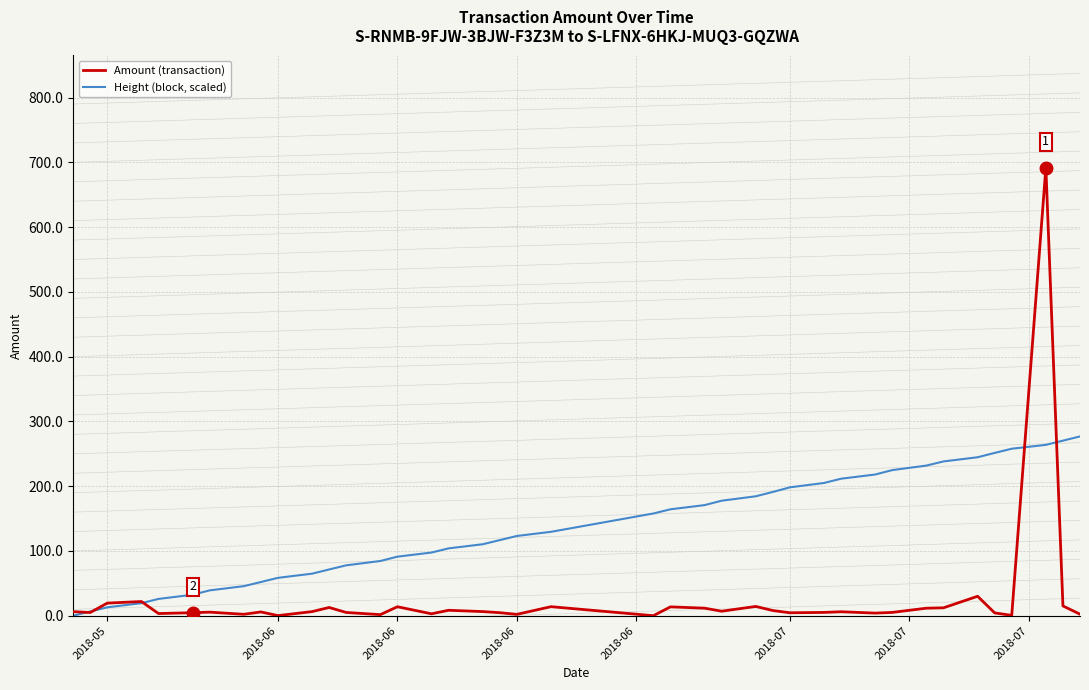

Which series has the largest total across all categories?

Height (block, scaled)